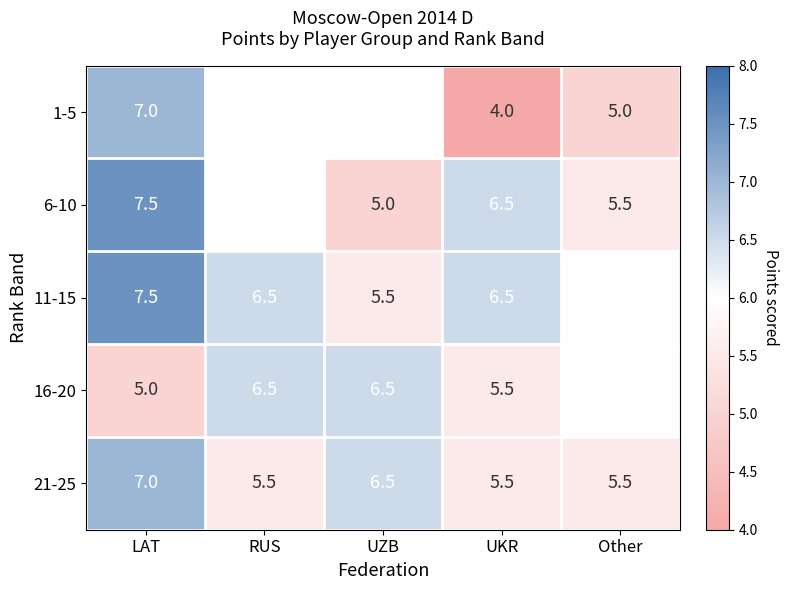

At which label does 1-5 reach its peak?

LAT